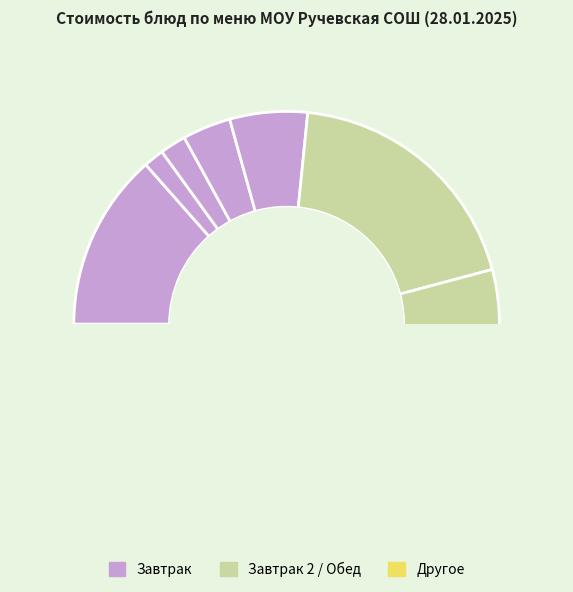

Does Суп картофельный account for over 50% of the chart?

No